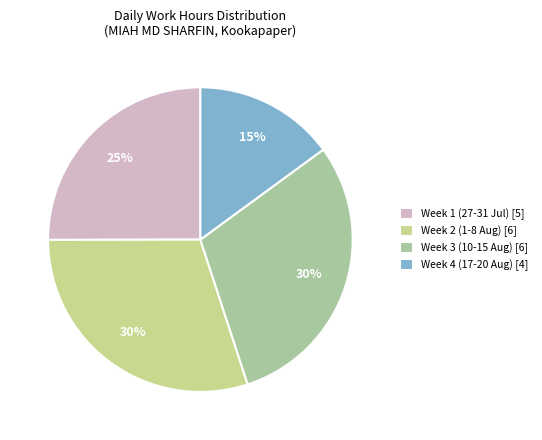

Between Week 4 (17-20 Aug) [4] and Week 2 (1-8 Aug) [6], which is larger?

Week 2 (1-8 Aug) [6]